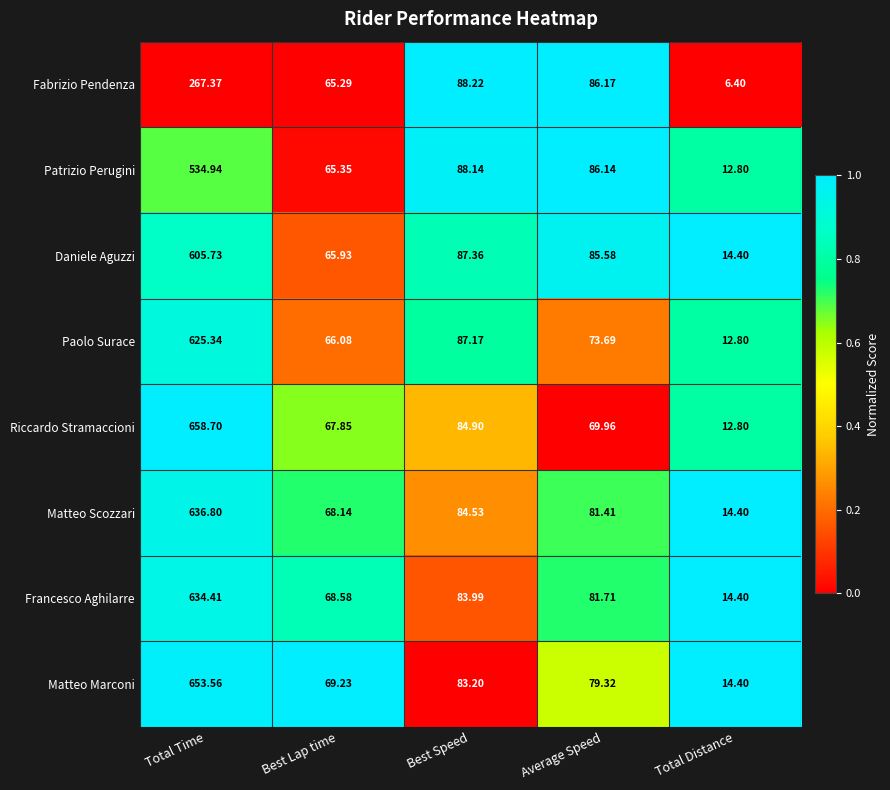

List the series in order of their peak value, lowest first.

Fabrizio Pendenza, Patrizio Perugini, Daniele Aguzzi, Paolo Surace, Francesco Aghilarre, Matteo Scozzari, Matteo Marconi, Riccardo Stramaccioni